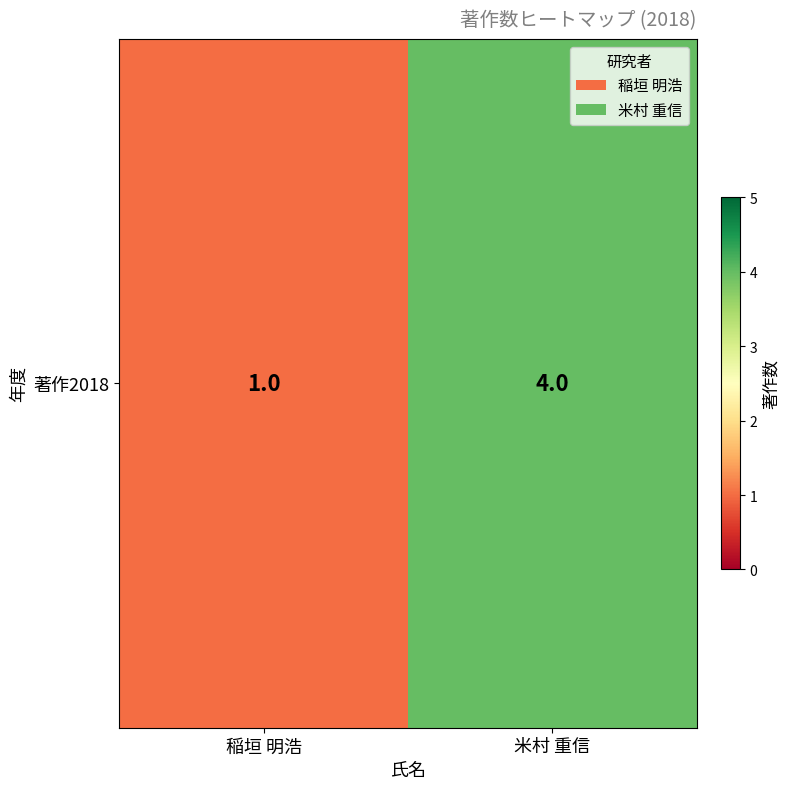

At which label is the value closest to 2?

稲垣 明浩